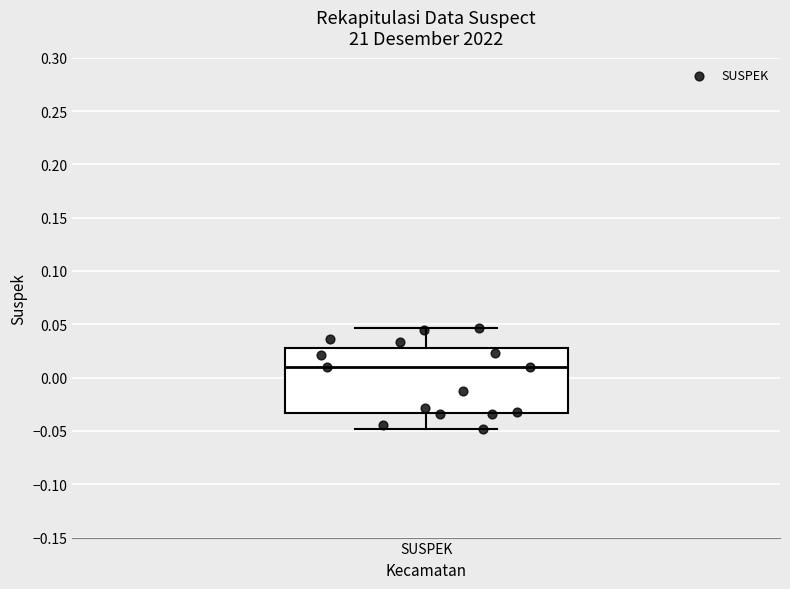

Read this box plot against the y-axis: the position of the median line, the range covered by the box, and the ends of both whiskers. The values are not printed on the chart, so give them approximately, as read against the axis.

median 0.010, box -0.035 to 0.030, whiskers -0.050 to 0.045